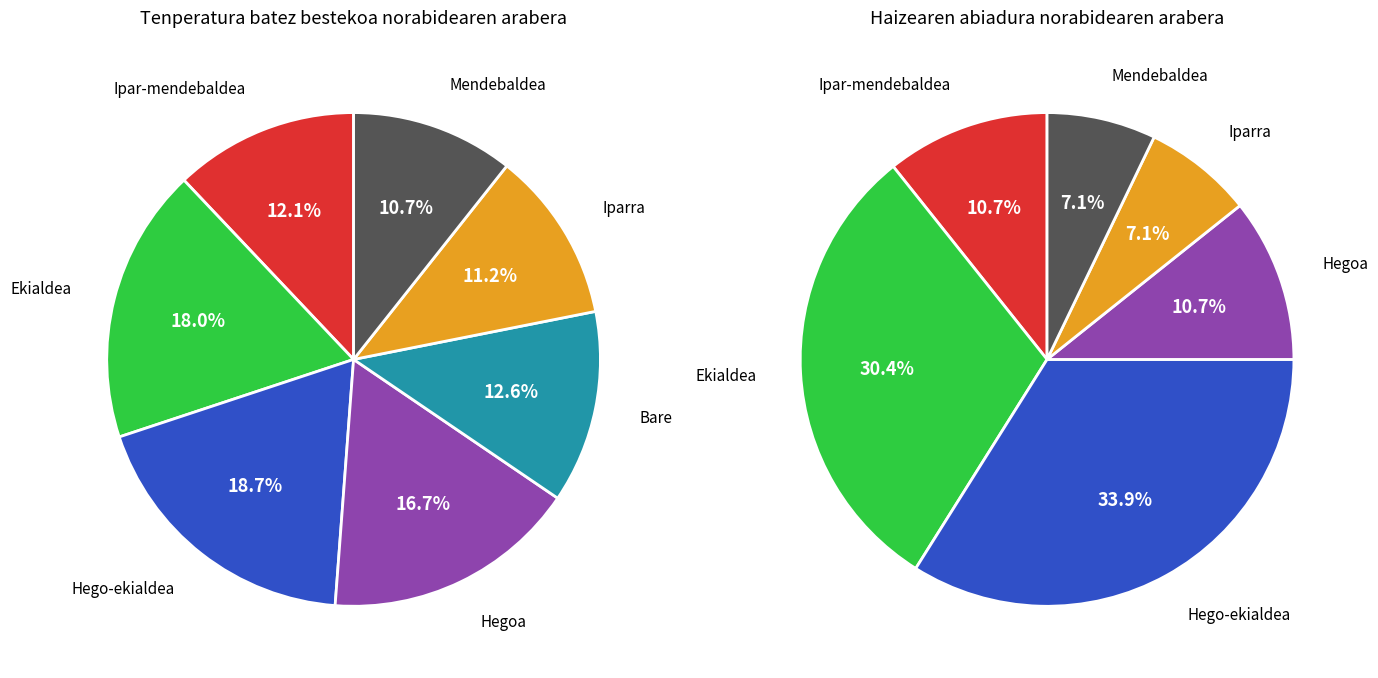

How many segments does this pie chart have?

7